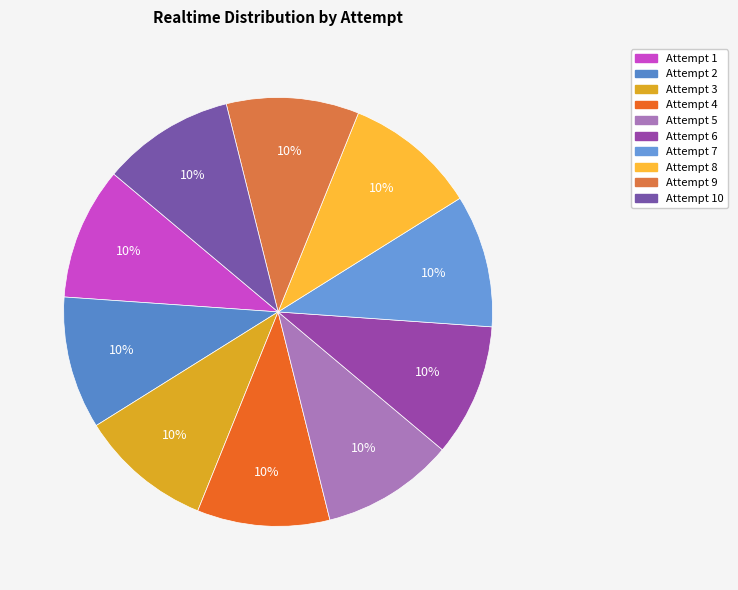

How many slices are in this pie chart?

10